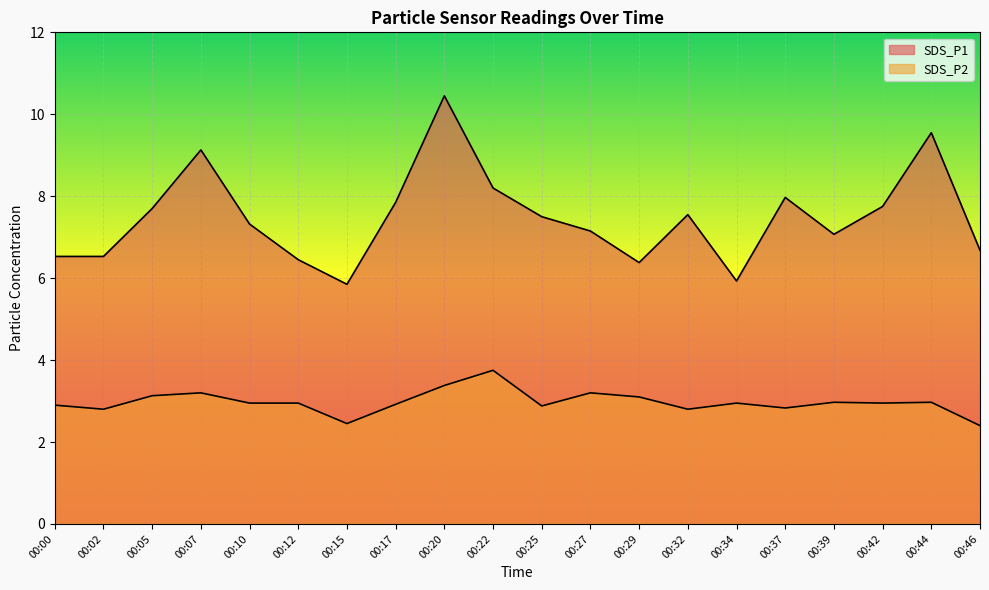

True or false: SDS_P1 and SDS_P2 intersect in this chart.

False